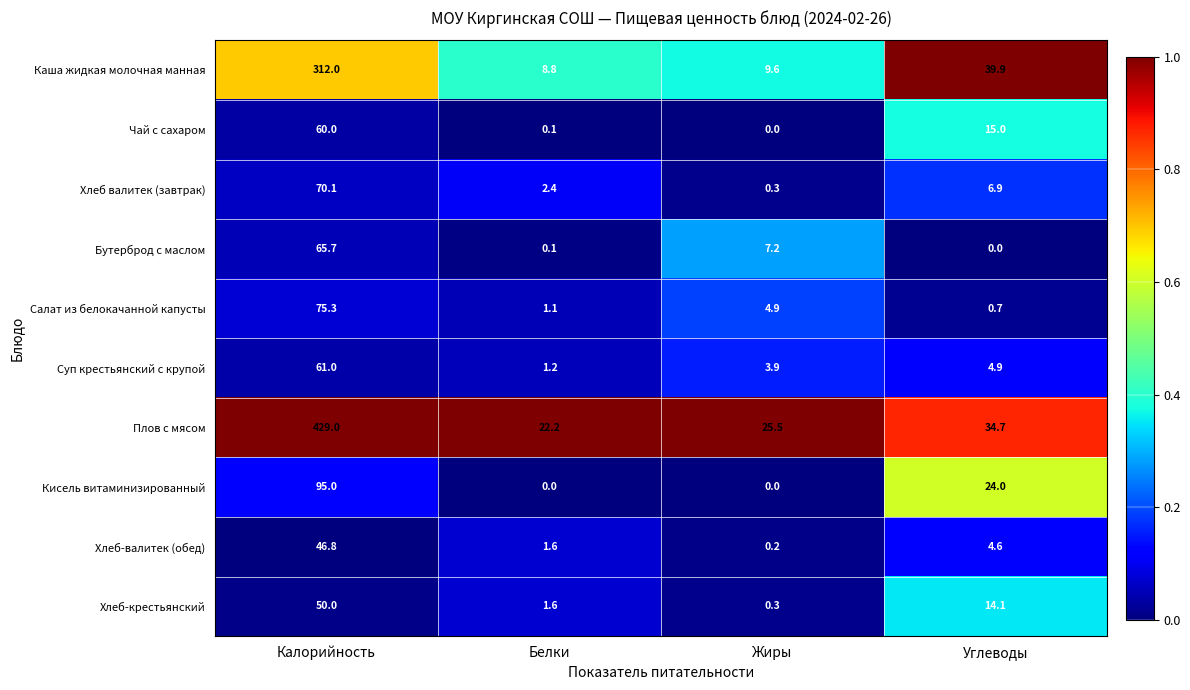

Rank the series by their maximum value, from highest to lowest.

Плов с мясом, Каша жидкая молочная манная, Кисель витаминизированный, Салат из белокачанной капусты, Хлеб валитек (завтрак), Бутерброд с маслом, Суп крестьянский с крупой, Чай с сахаром, Хлеб-крестьянский, Хлеб-валитек (обед)